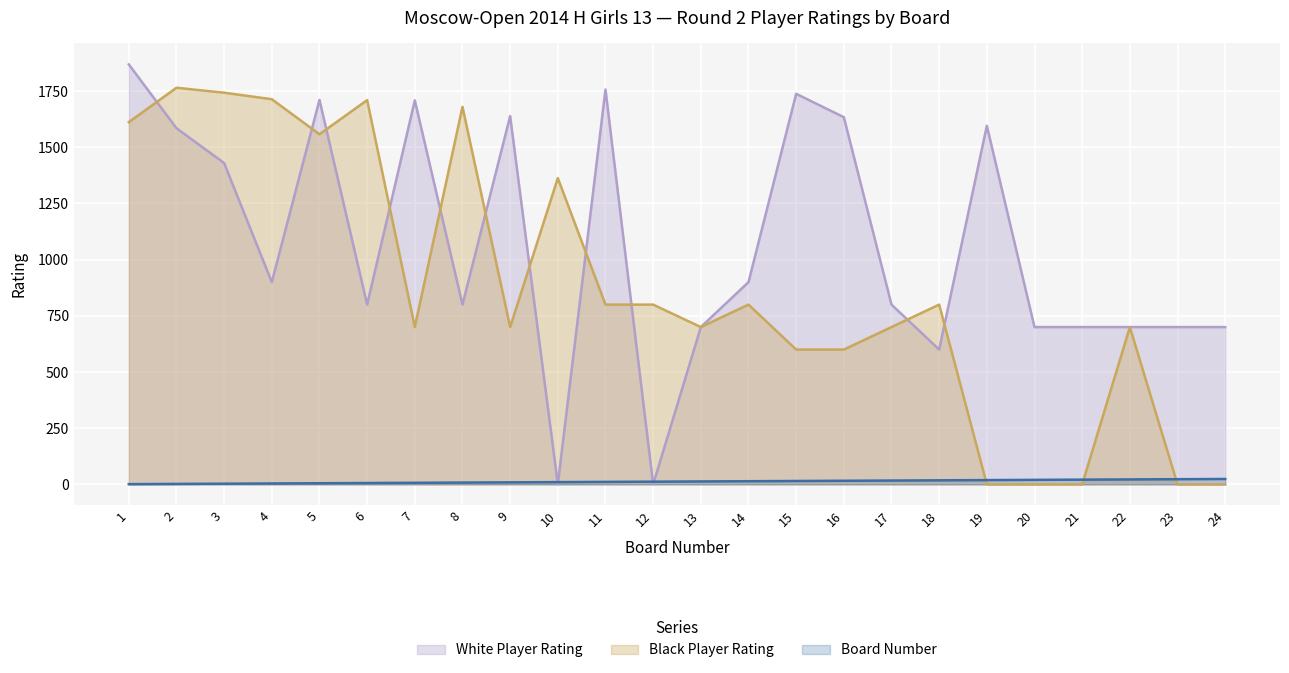

What are all the series names shown in the legend?

White Player Rating, Black Player Rating, Board Number